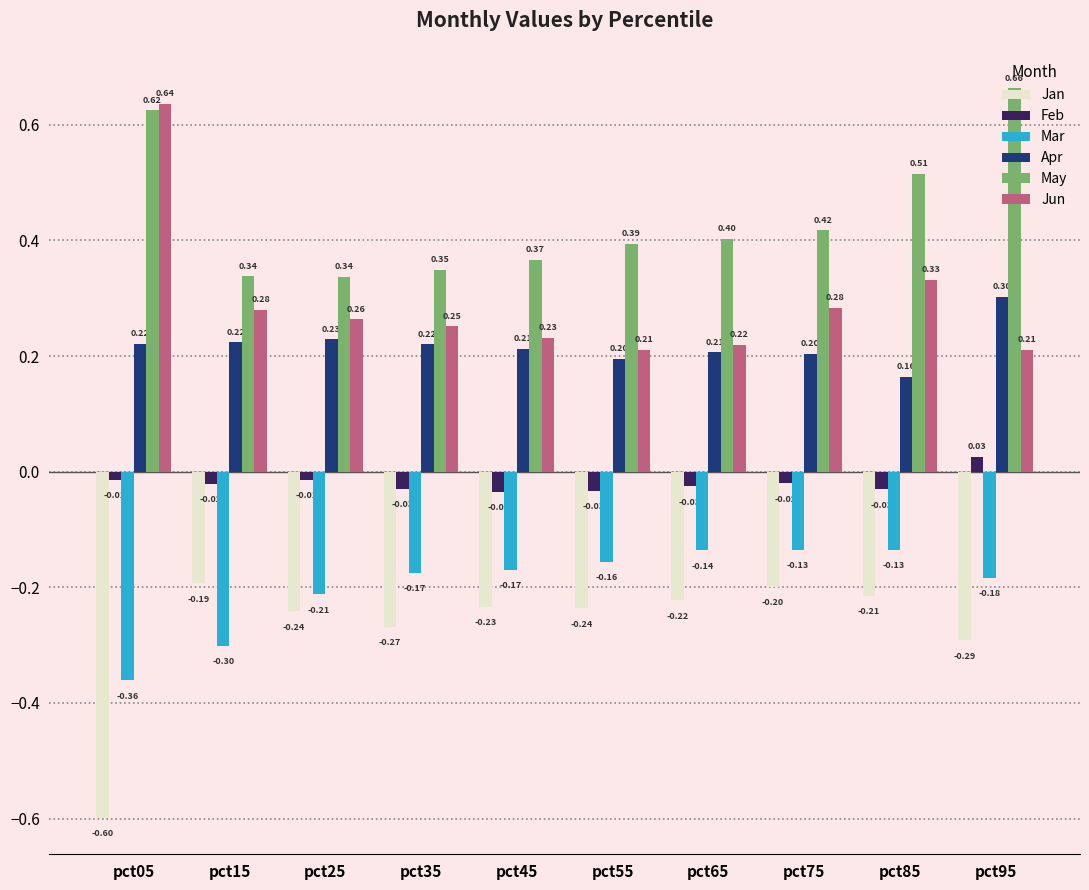

The value of Jun at pct55 is 0.2. True or false?

True